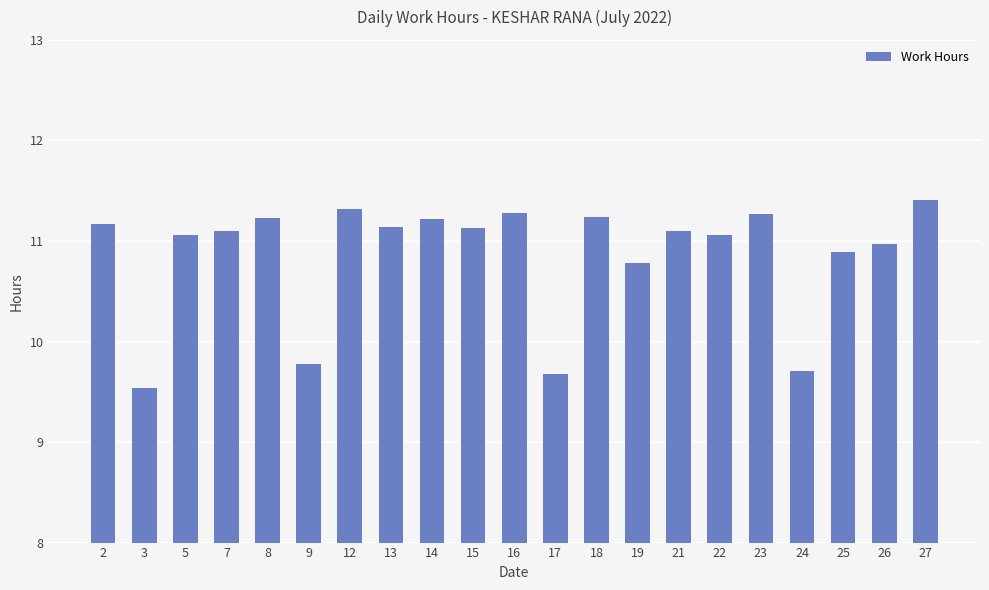

What is the change in value from 23 to 24?

-1.6